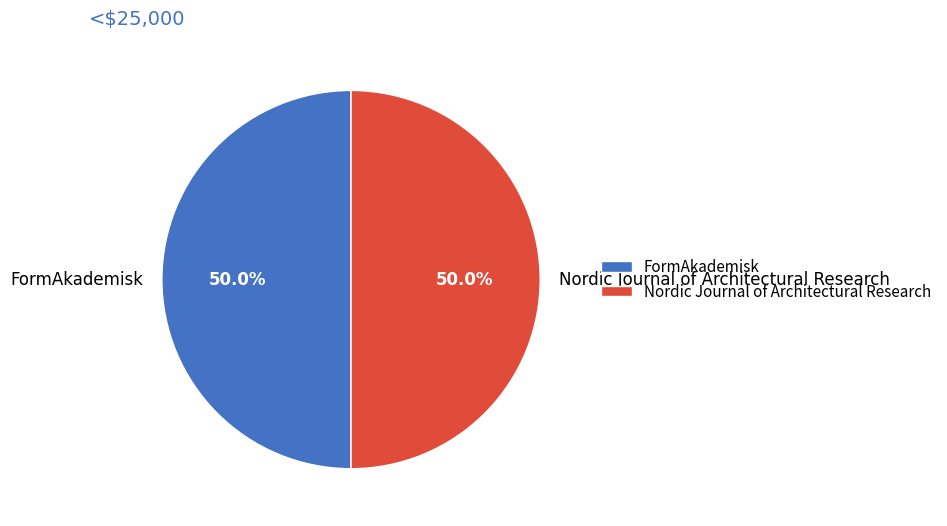

Is the sum of Nordic Journal of Architectural Research and FormAkademisk greater than half?

Yes